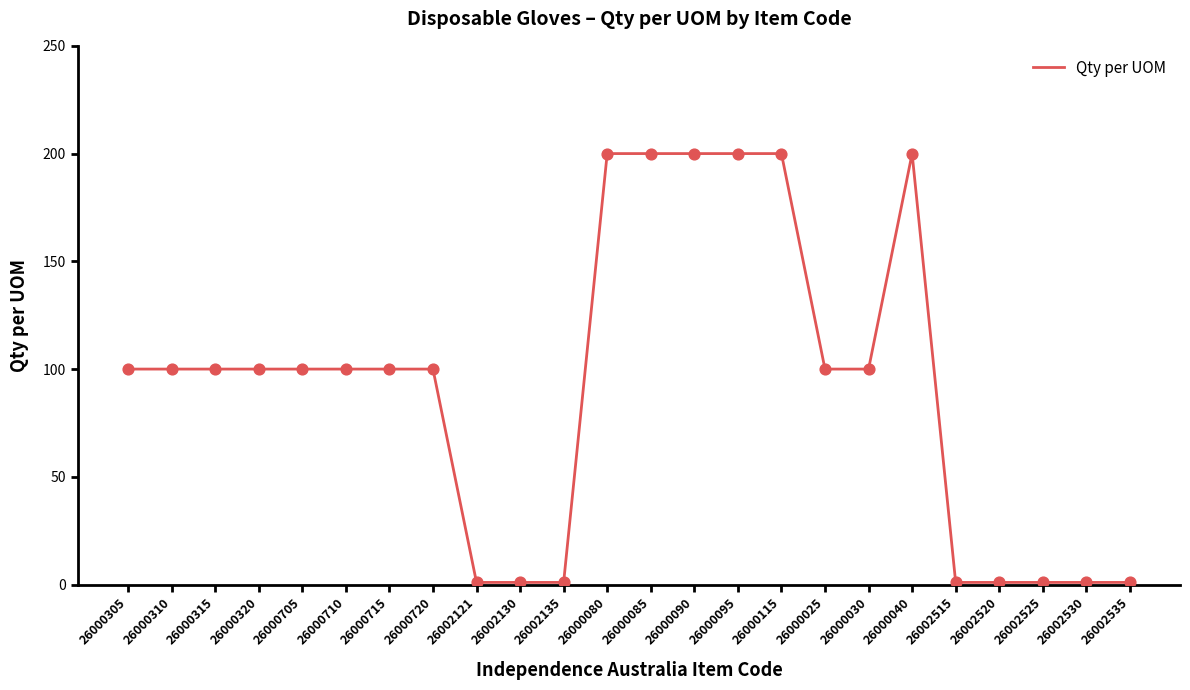

What is the change in value from 26000310 to 26000085?

+100